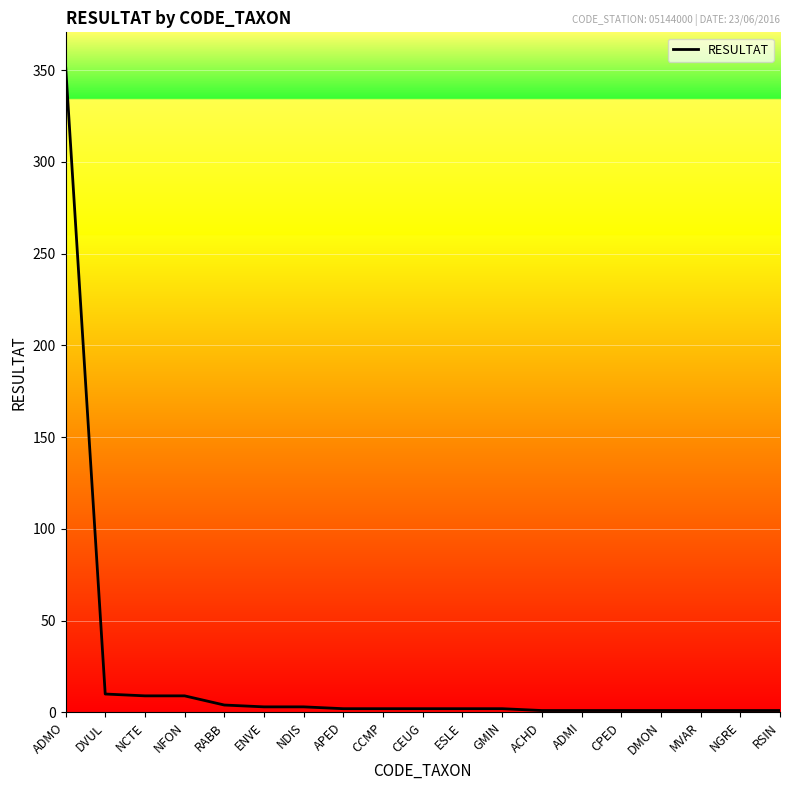

What is the approximate value at DVUL, to the nearest 10?

10